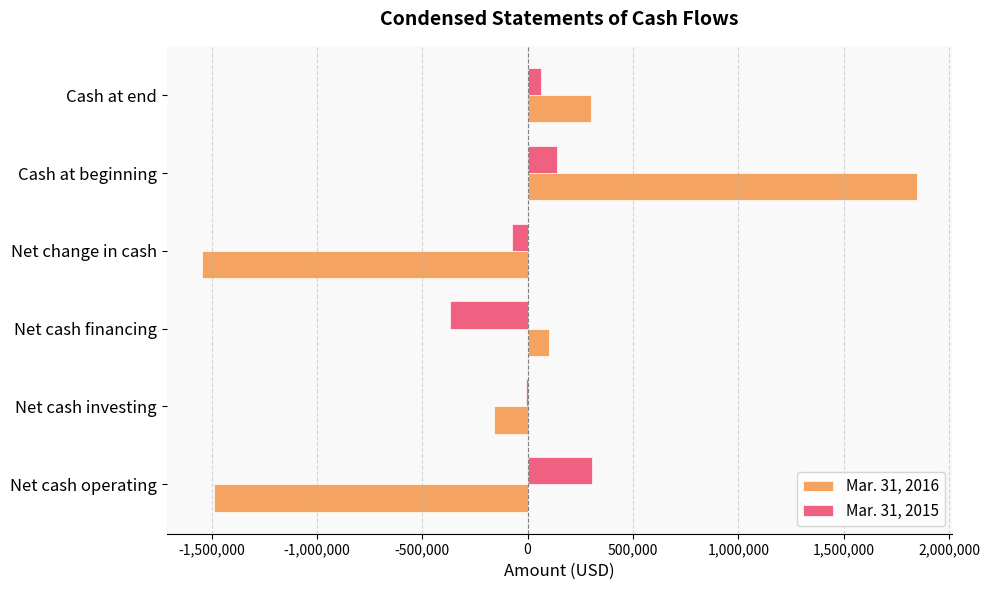

Which series has the largest total across all categories?

Mar. 31, 2015